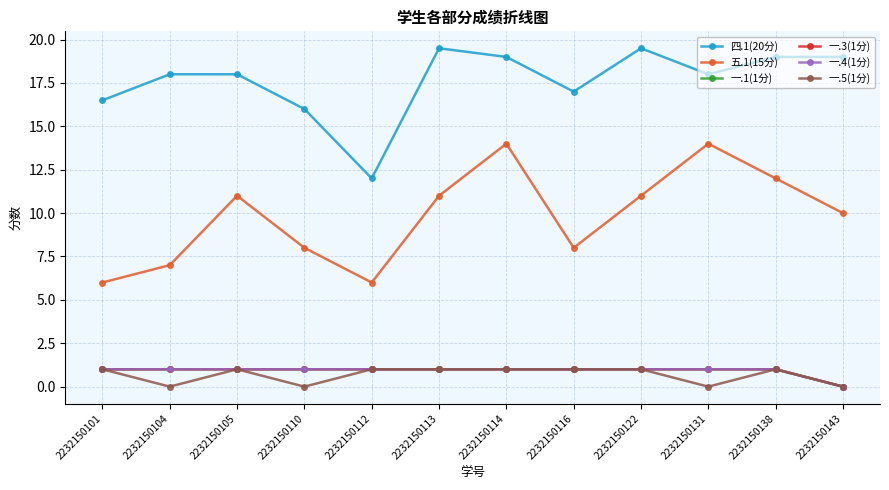

Is this an area chart (filled region under the line)?

No